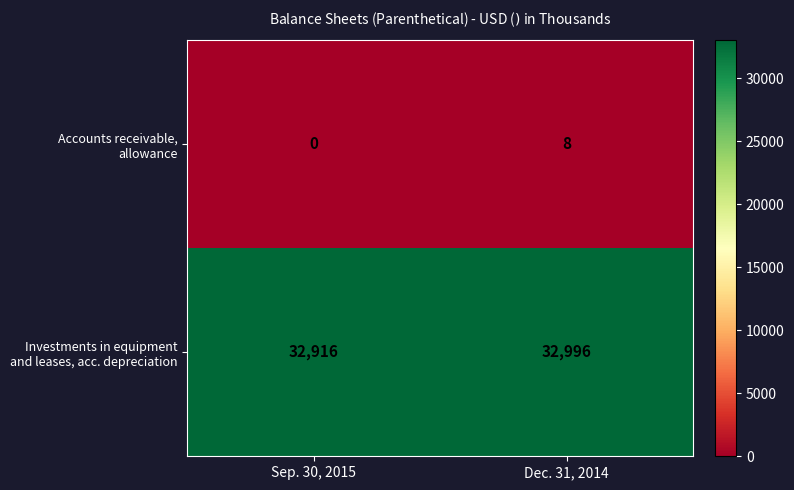

At how many categories does at least one series exceed 30719?

2